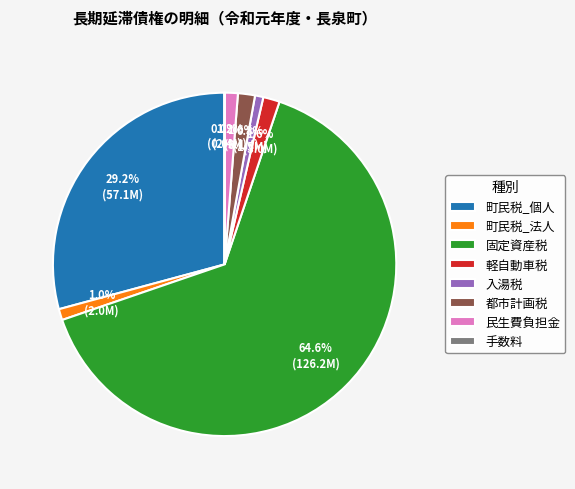

To the nearest percent, what is the average slice percentage?

12%